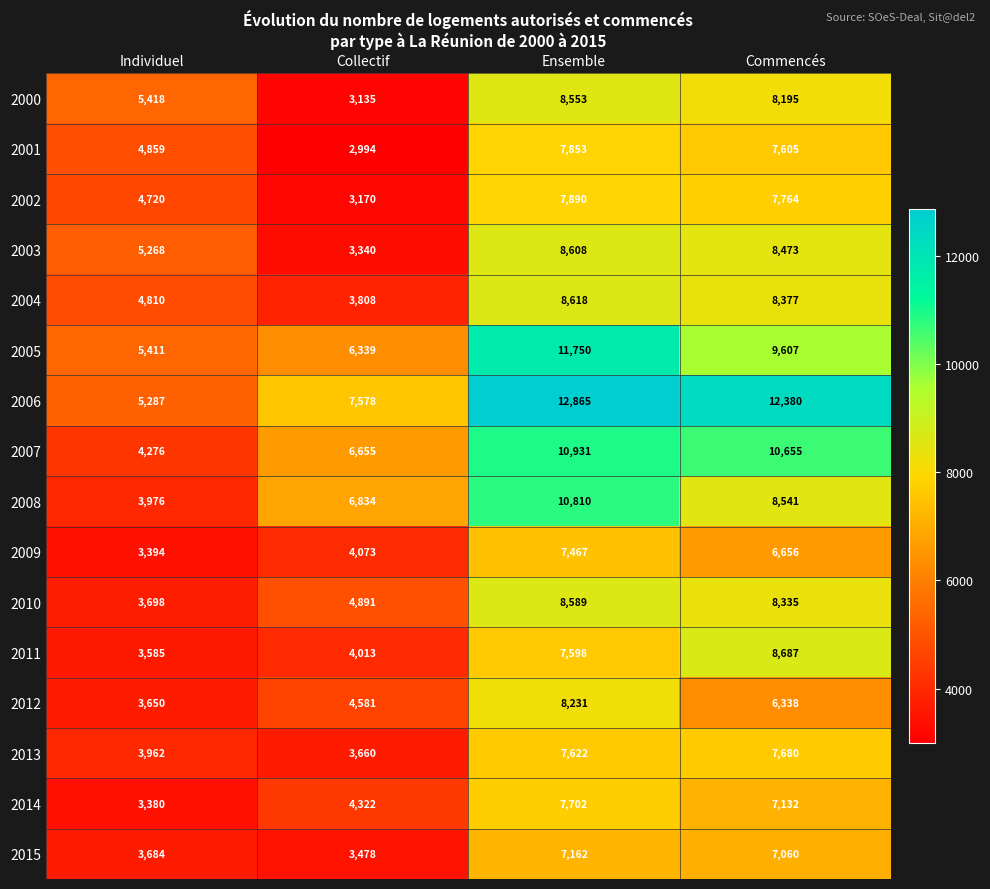

The 2004 series shows 3808 at Collectif. True or false?

True